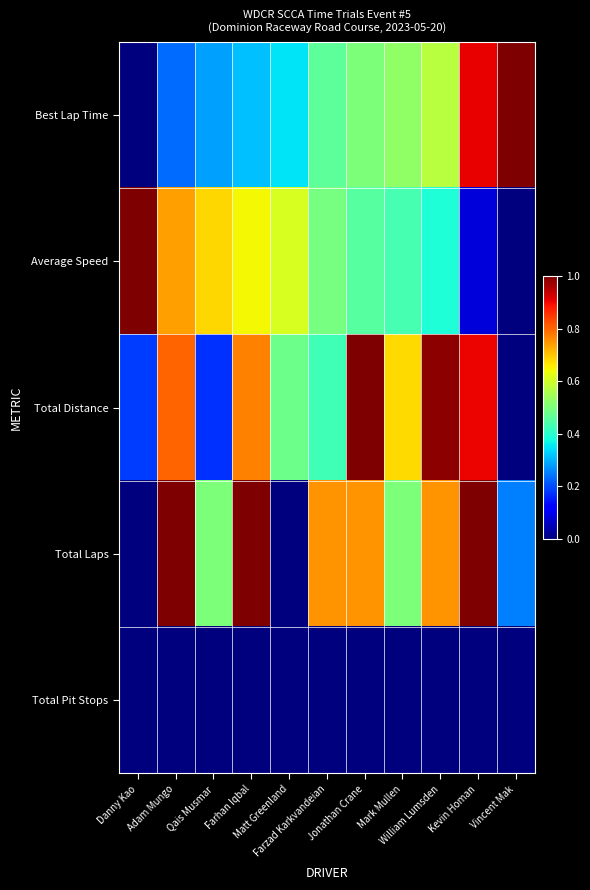

What is the spread (max minus min) of values at Farzad Karkvandeian?

0.8